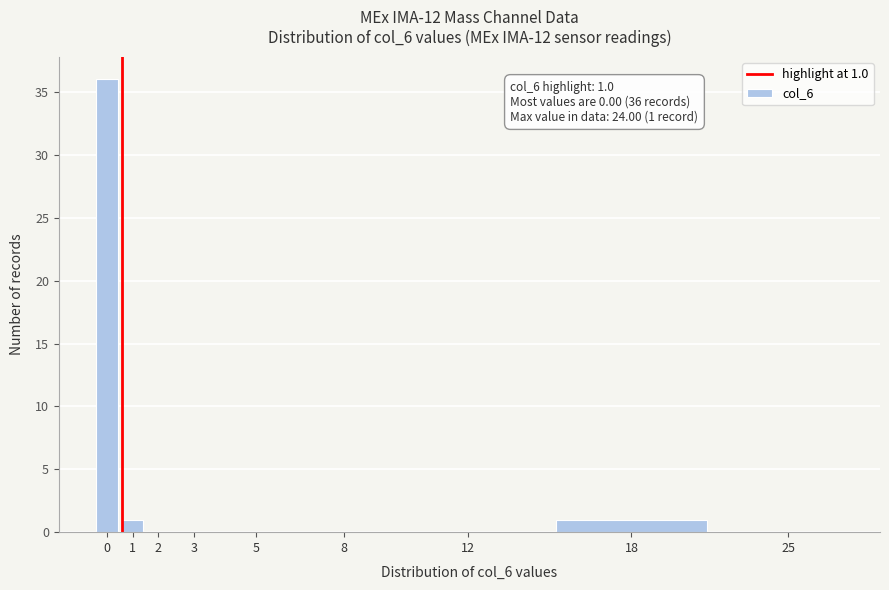

Reading left to right, extract all data points from this chart.

0=36	1=1	2=0	3=0	5=0	8=0	12=0	18=1	25=0